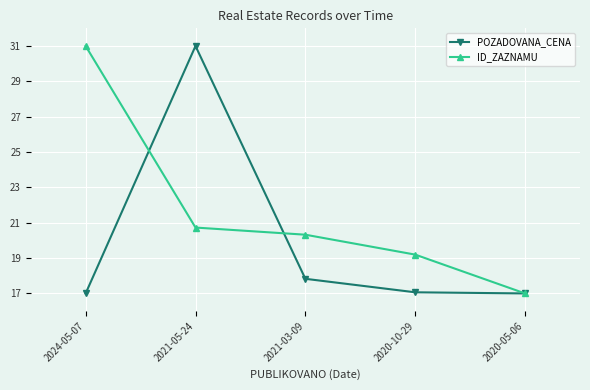

Which series changed the most between 2021-03-09 and 2020-10-29?

ID_ZAZNAMU